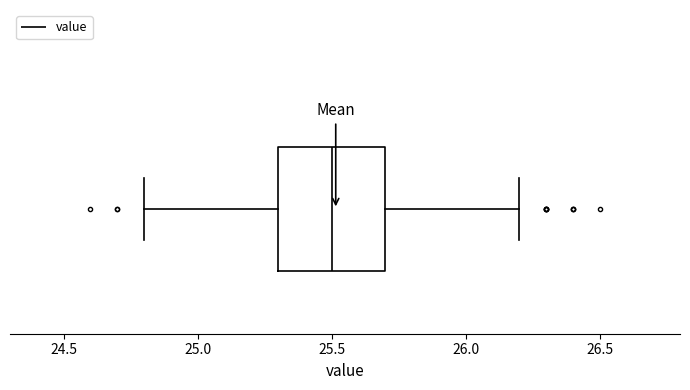

Transcribe this box plot: give where the median line is, the range the box spans, and where the two whiskers end, as read against the x-axis. The values are not printed on the chart, so give them approximately, as read against the axis.

median 25.5, box 25.3 to 25.7, whiskers 24.8 to 26.2